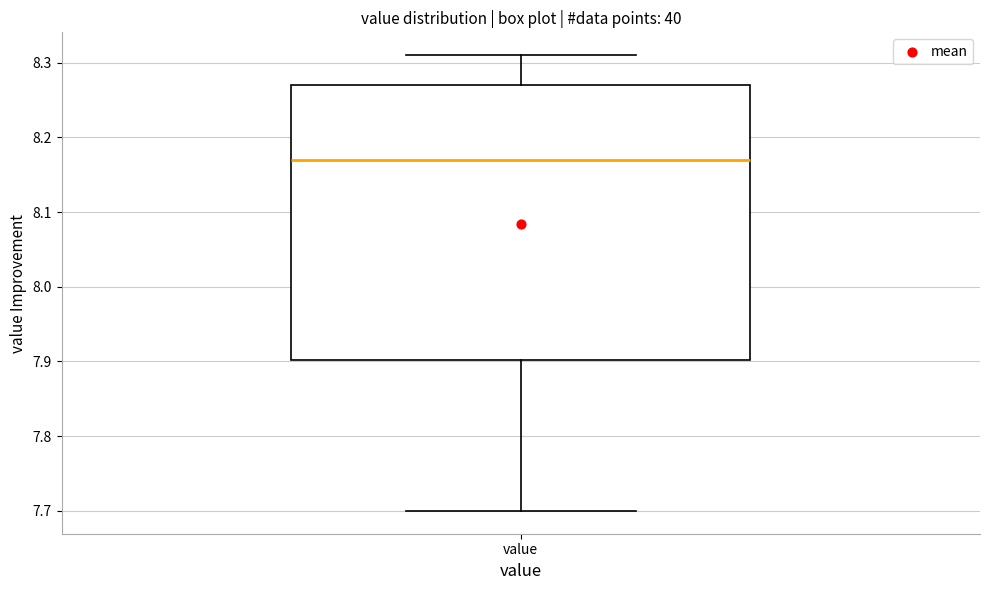

Where is the upper edge of the box for value on the y-axis? The values are not printed on the chart, so give them approximately, as read against the axis.

8.27